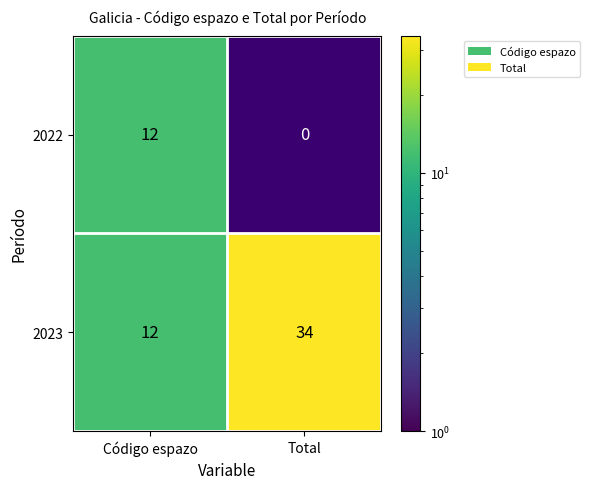

What is the sum of the 2023 values at Total and Código espazo?

46